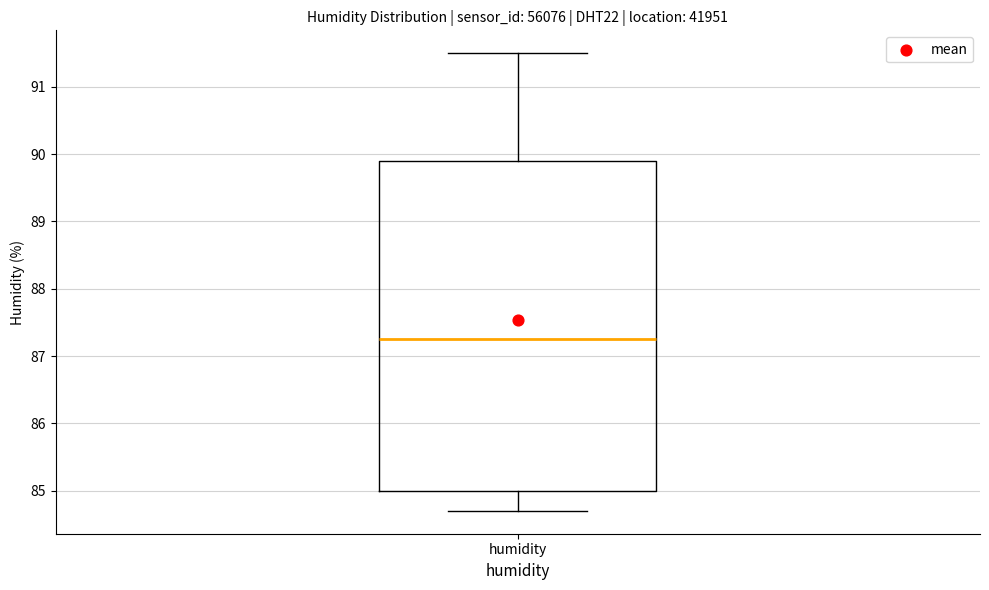

Transcribe this box plot: give where the median line is, the range the box spans, and where the two whiskers end, as read against the y-axis. The values are not printed on the chart, so give them approximately, as read against the axis.

median 87.3, box 85.0 to 89.9, whiskers 84.7 to 91.5